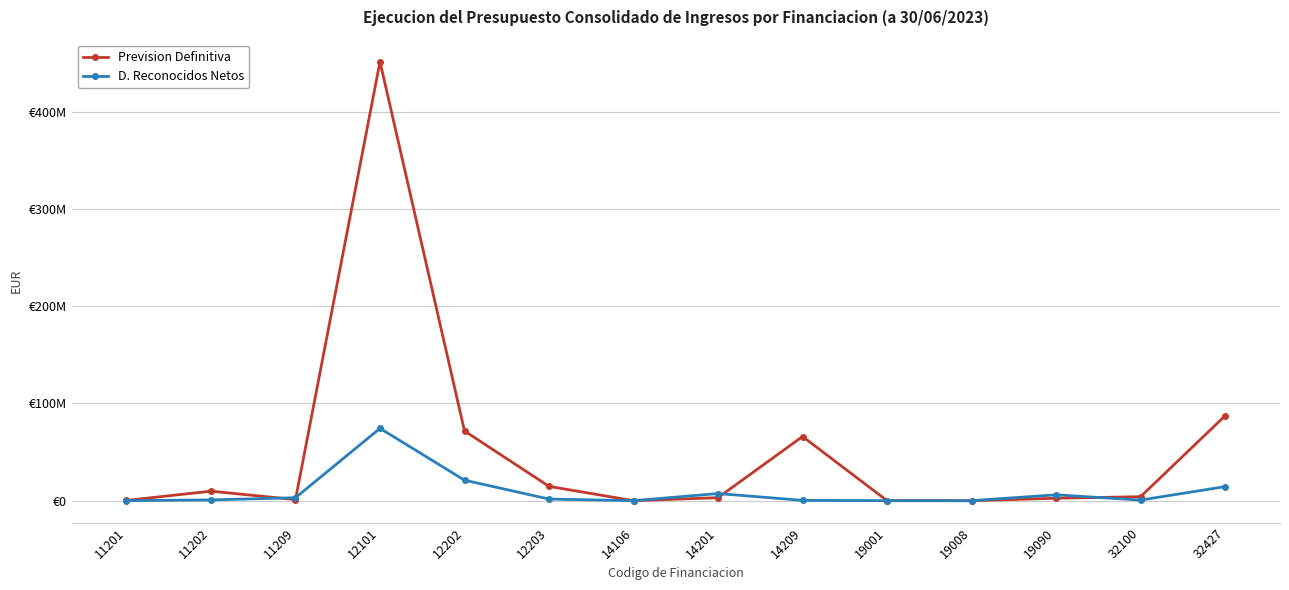

How many interior local valleys does the D. Reconocidos Netos series have?

3